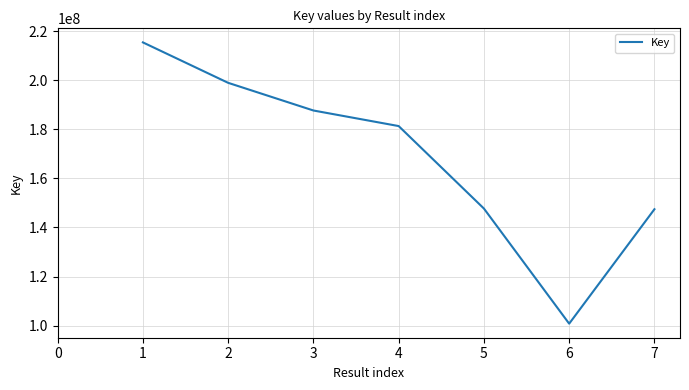

How many categories are shown in the chart?

7